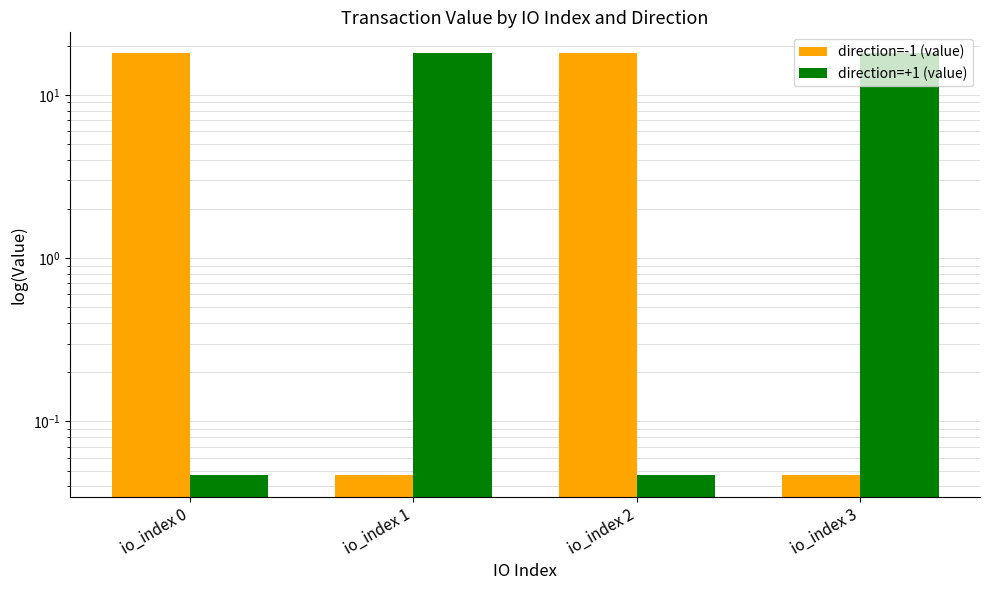

What is the greatest value displayed?

17.9